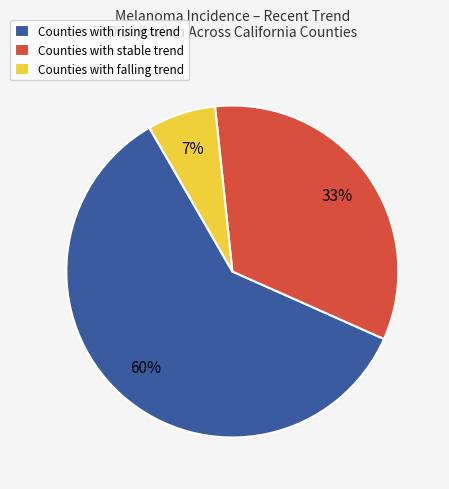

Does any single category account for the majority?

Yes